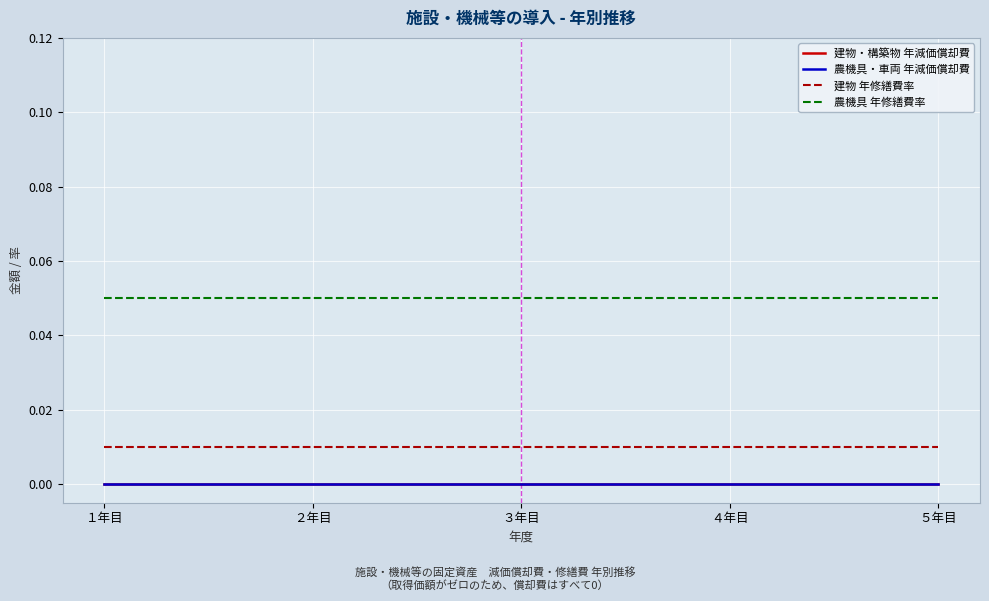

Reading left to right, extract all data points from this chart.

建物・構築物 年減価償却費: １年目=0.0	２年目=0.0	３年目=0.0	４年目=0.0	５年目=0.0
農機具・車両 年減価償却費: １年目=0.0	２年目=0.0	３年目=0.0	４年目=0.0	５年目=0.0
建物 年修繕費率: １年目=0.0	２年目=0.0	３年目=0.0	４年目=0.0	５年目=0.0
農機具 年修繕費率: １年目=0.1	２年目=0.1	３年目=0.1	４年目=0.1	５年目=0.1